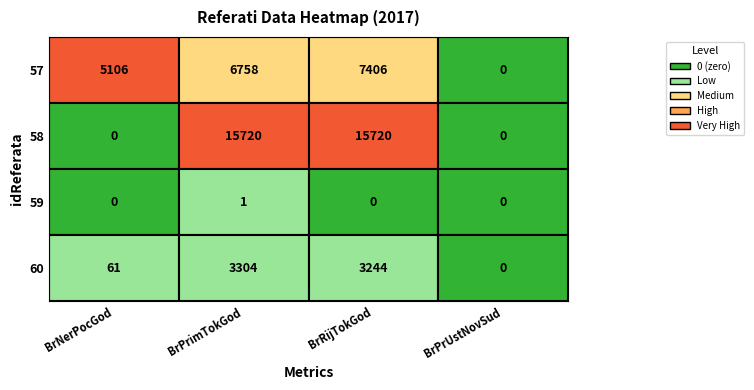

Which series has the largest range (max minus min)?

58